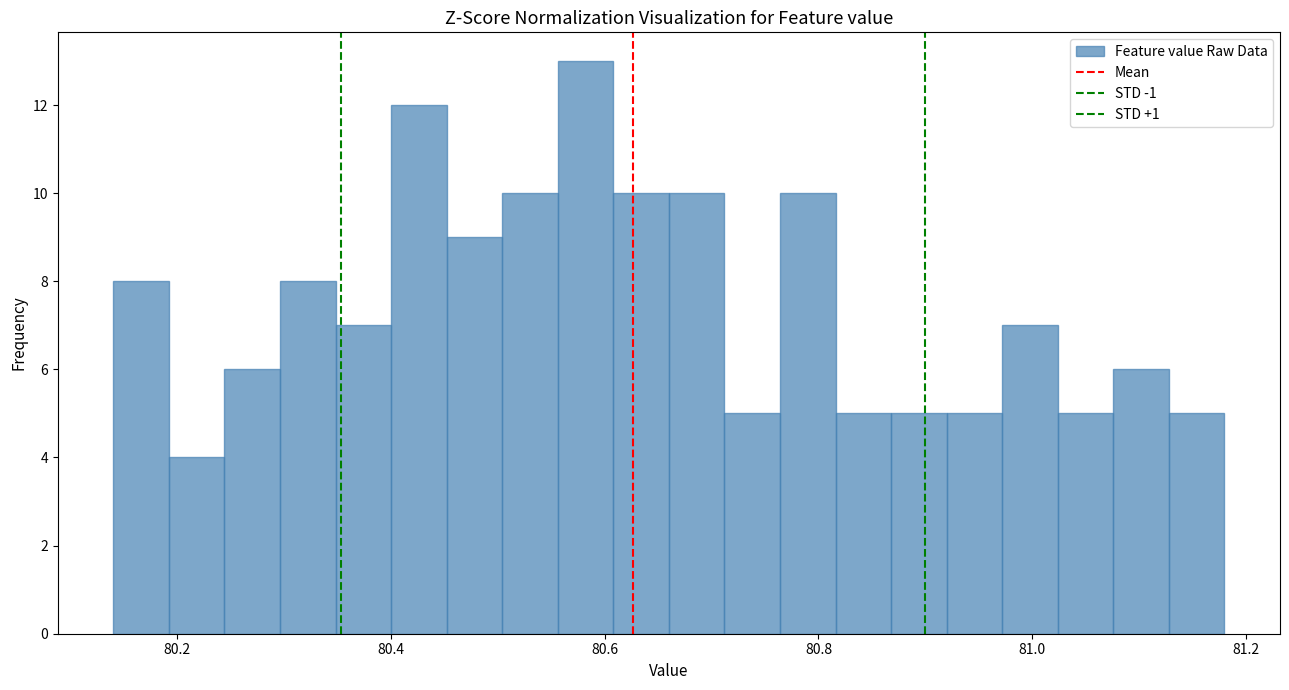

Read against the x-axis, roughly where is the centre of the tallest bar?

80.58